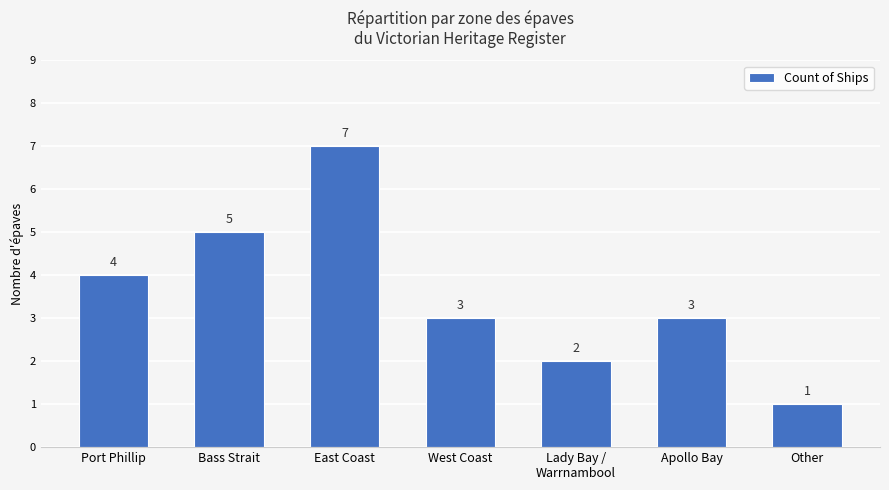

Reading left to right, list all the values displayed in this chart.

Port Phillip=4	Bass Strait=5	East Coast=7	West Coast=3	Lady Bay /
Warrnambool=2	Apollo Bay=3	Other=1